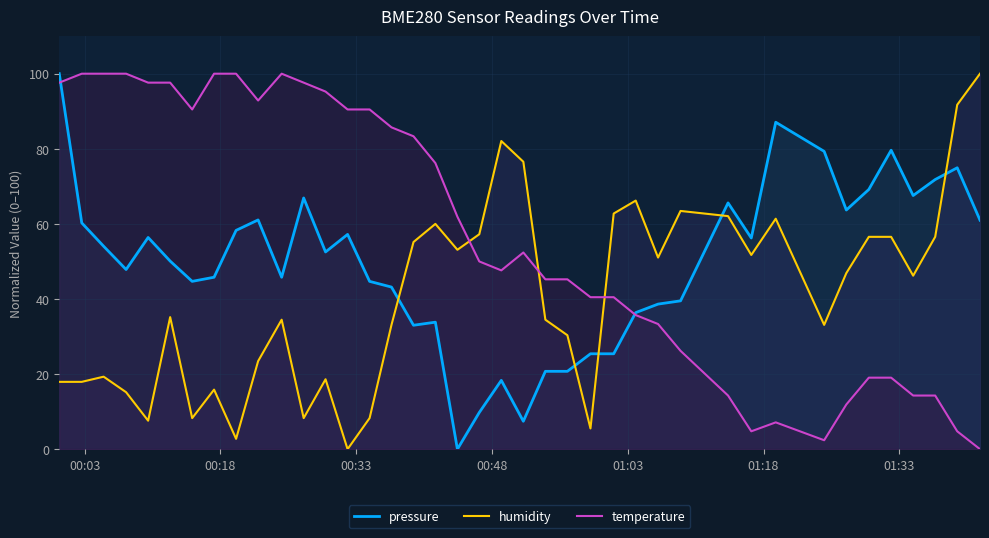

After their last crossing, which series has the higher values: humidity or pressure?

humidity